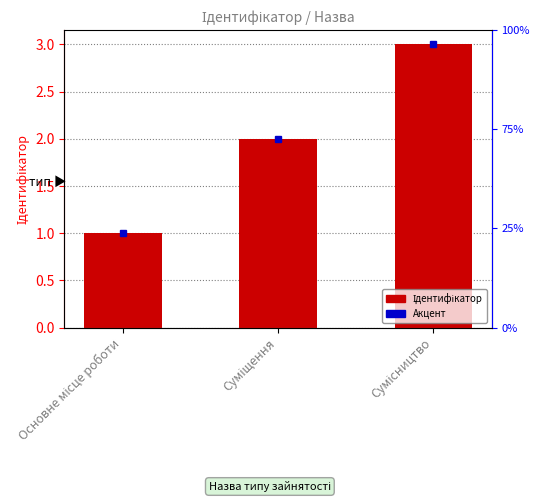

What is the smallest value displayed?

1